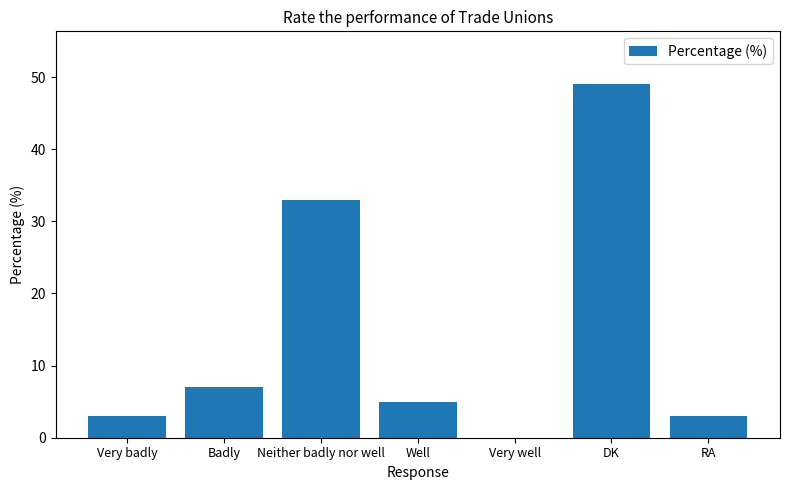

True or false: the data shows 3 at RA.

True